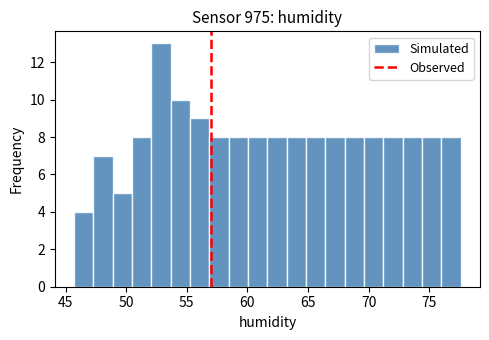

Around what value on the x-axis is the tallest bar? Give the approximate position of its centre, as read against the axis.

53.0